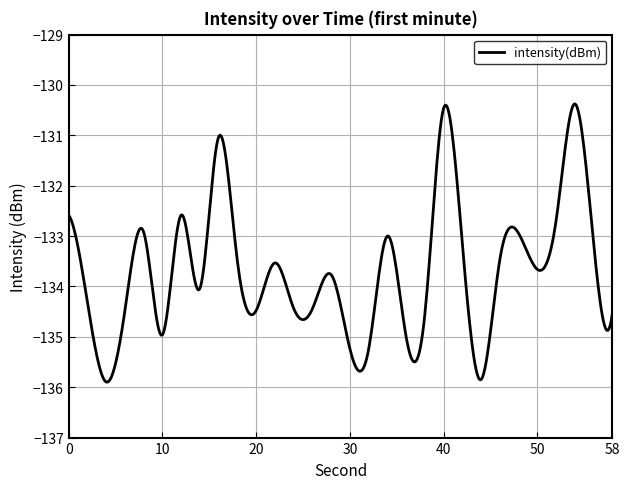

What is the smallest value displayed?

-135.9